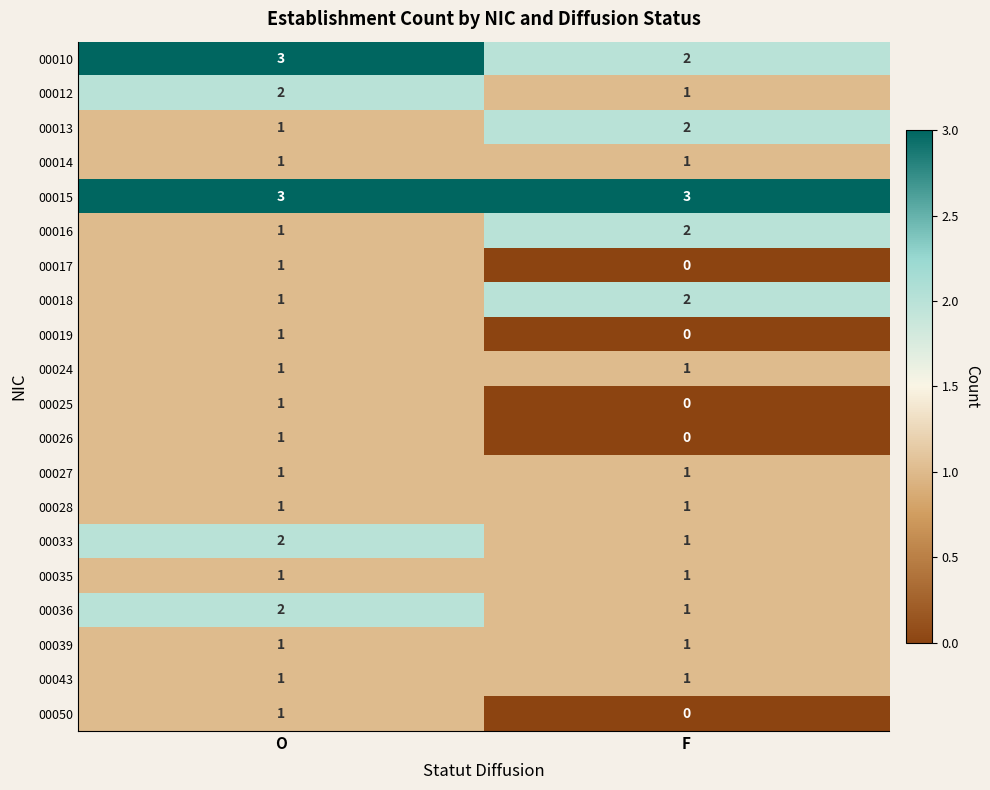

Count the number of data series in this chart.

20